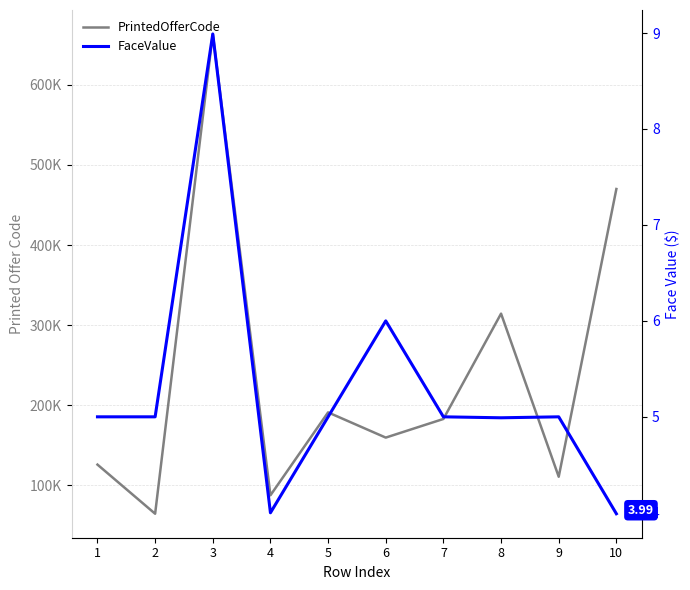

At which category is the sum across all series the highest?

3